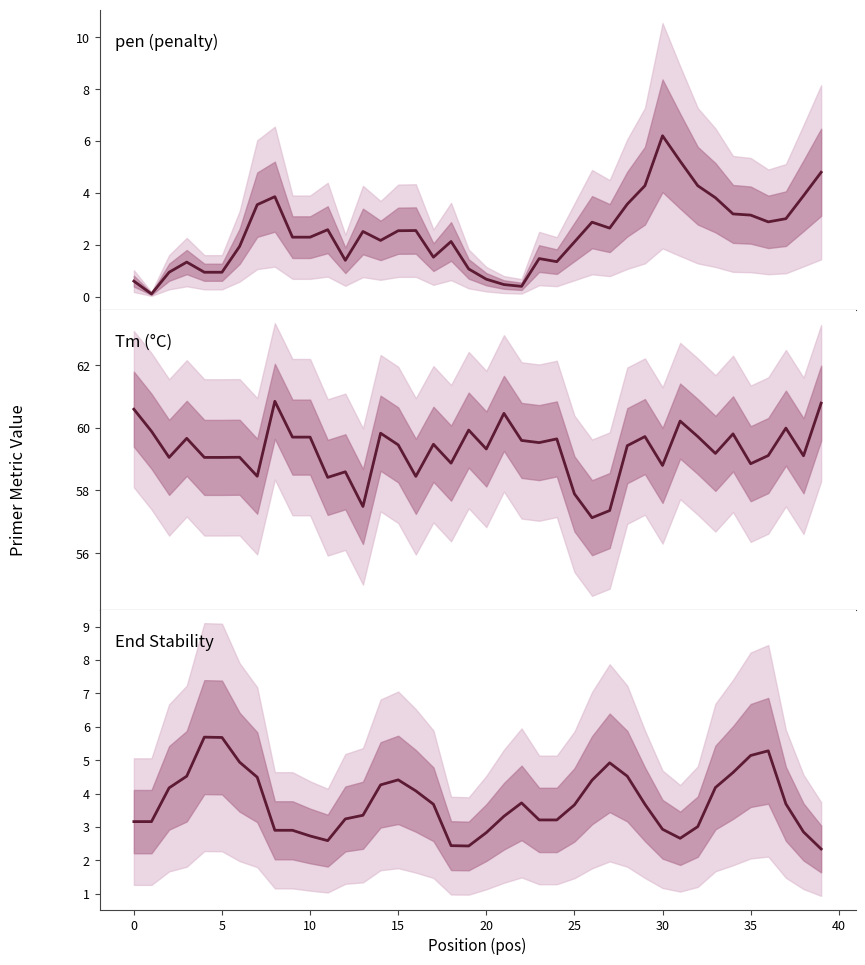

Which series ends up on top after the final intersection of pen (penalty) and End Stability?

pen (penalty)